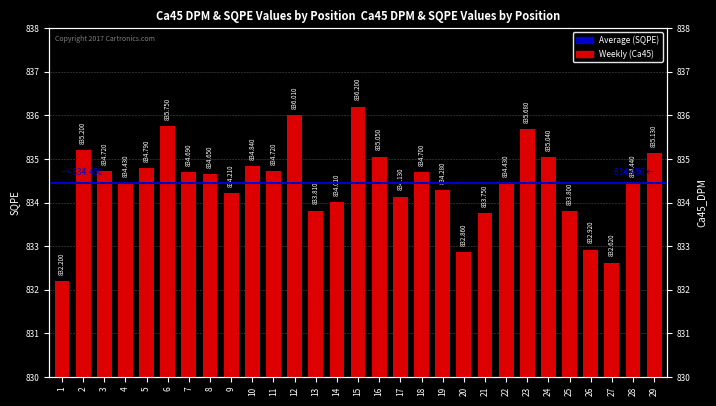

Rank the categories by value from highest to lowest.

15, 12, 6, 23, 2, 29, 16, 24, 10, 5, 3, 11, 18, 7, 8, 28, 4, 22, 19, 9, 17, 14, 13, 25, 21, 26, 20, 27, 1